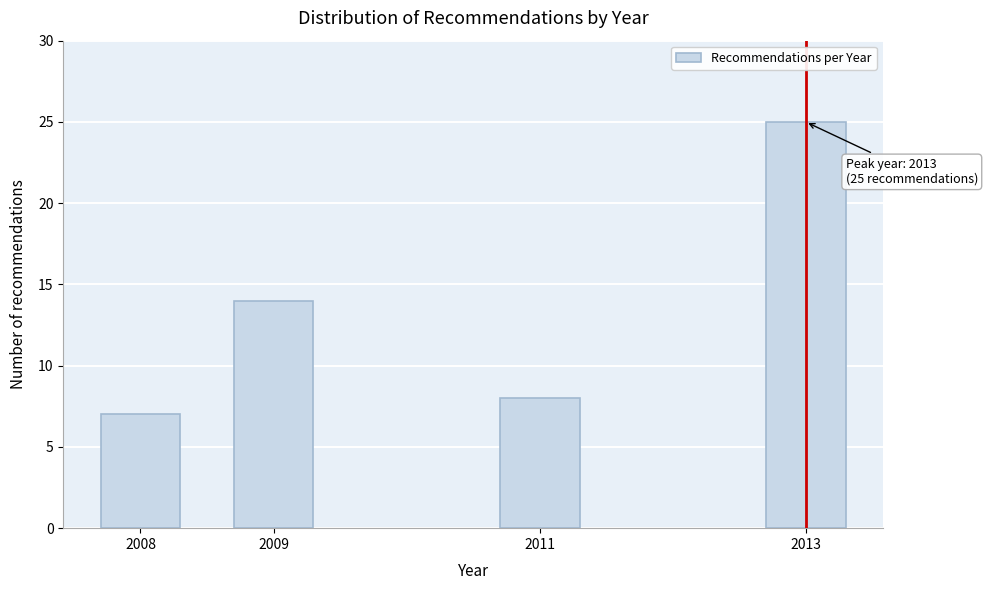

Reading left to right, extract all data points from this chart.

7	14	8	25